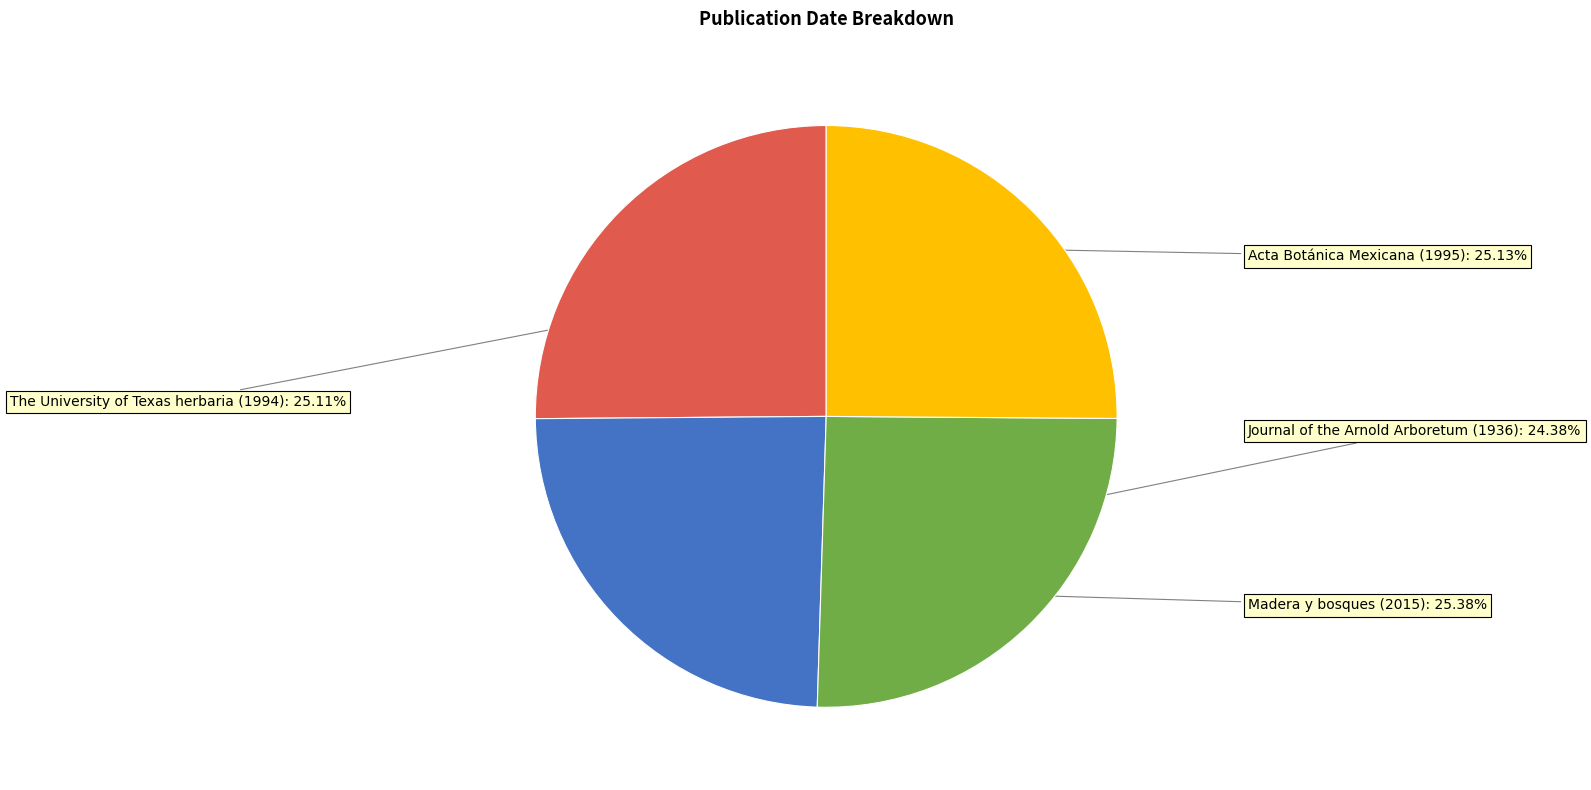

Is there any slice that represents more than half of the pie?

No